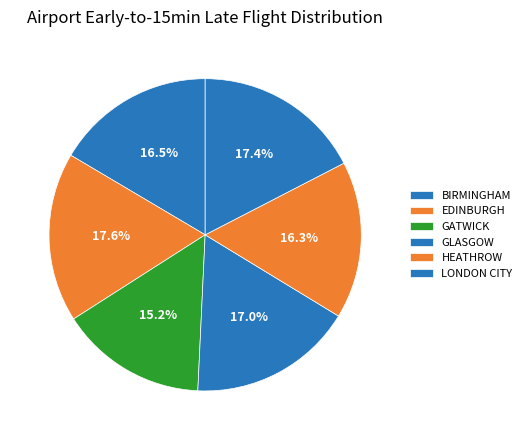

How many segments does this pie chart have?

6